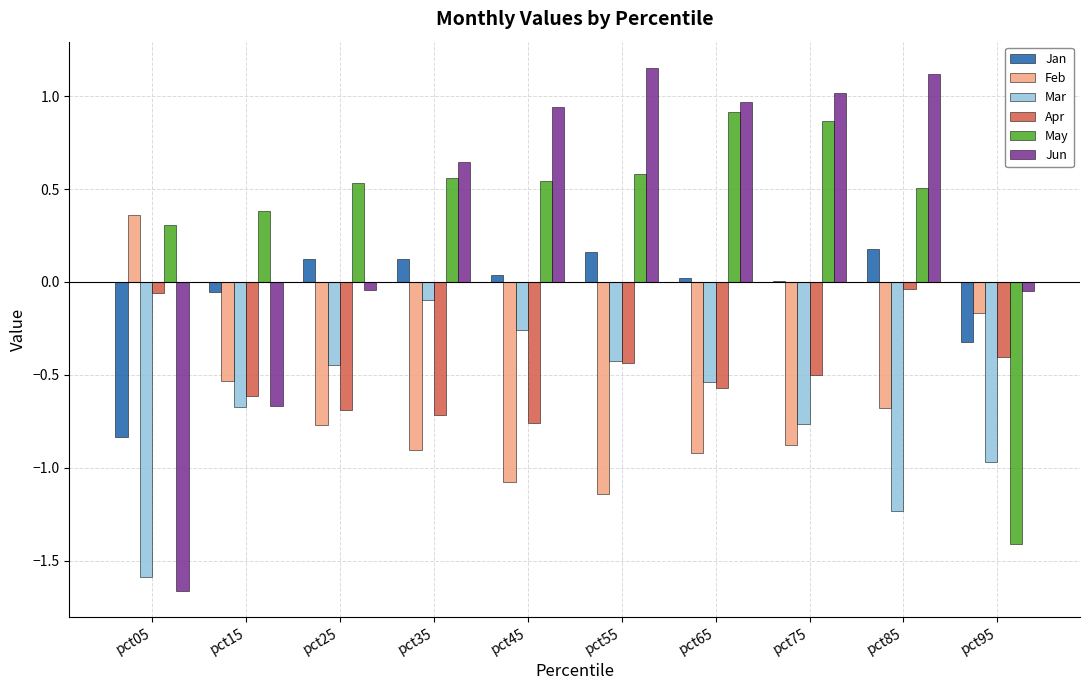

The value of Feb at pct45 is -1.1. True or false?

True